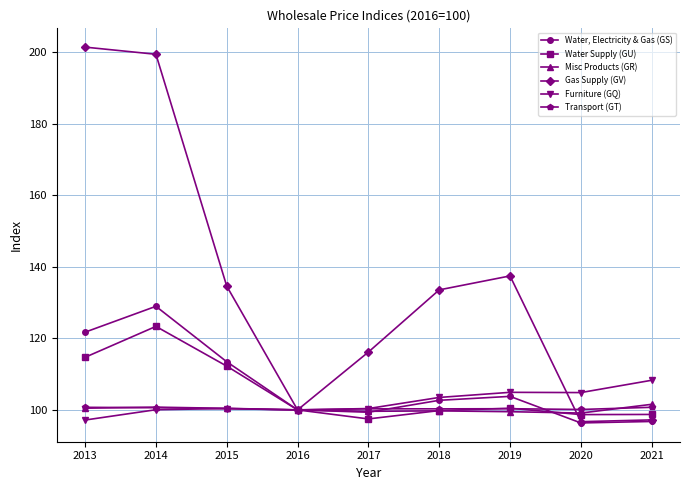

Which series has the largest total across all categories?

Gas Supply (GV)